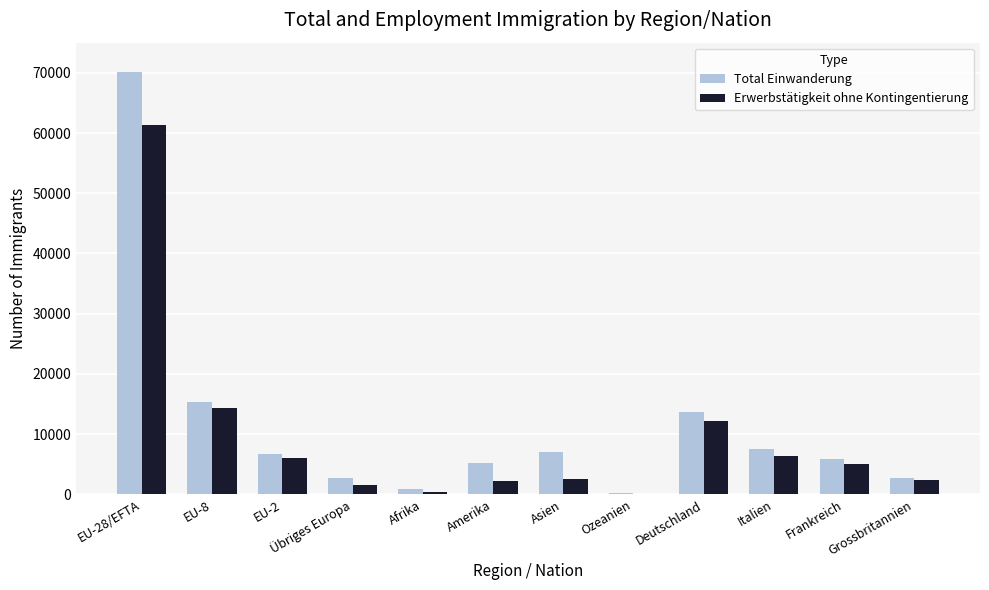

Which series changed the most between Ozeanien and Deutschland?

Total Einwanderung